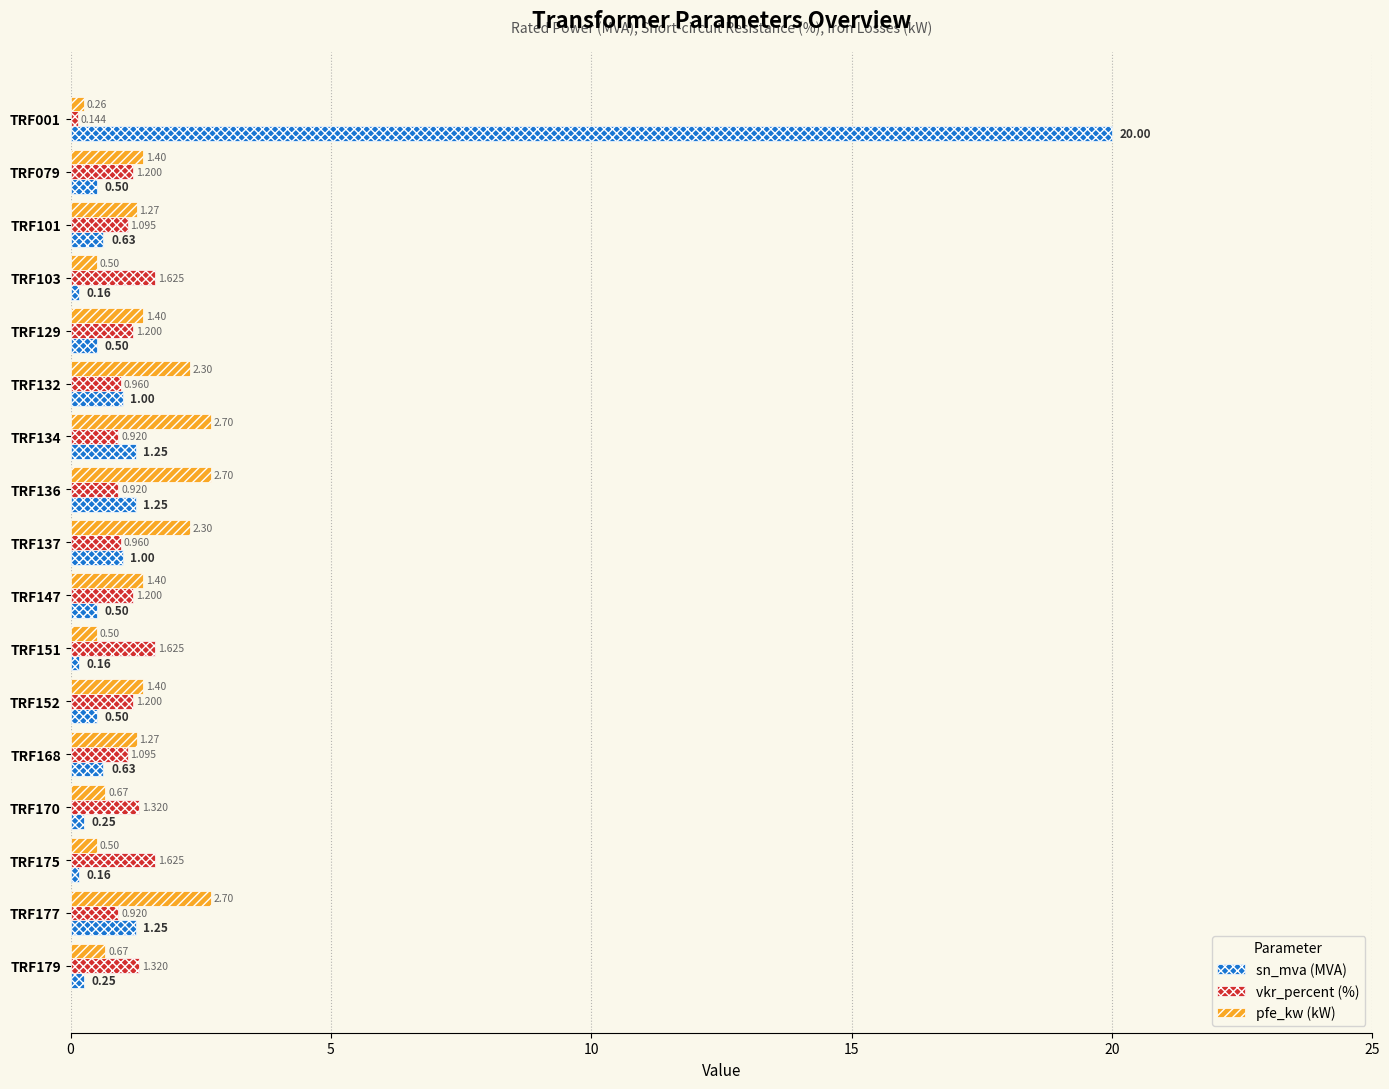

Which series has the largest range (max minus min)?

sn_mva (MVA)